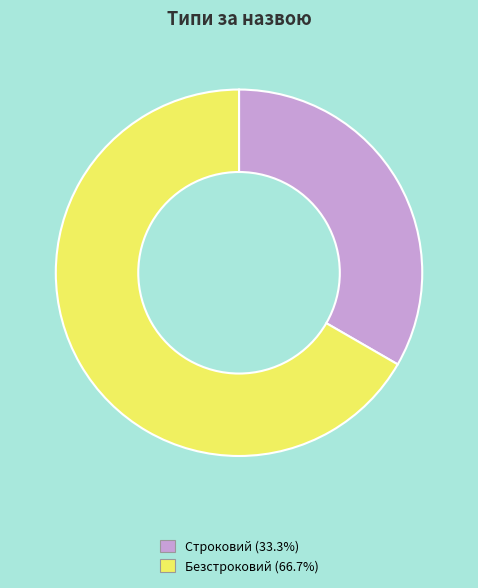

Is the sum of Безстроковий and Строковий greater than half?

Yes